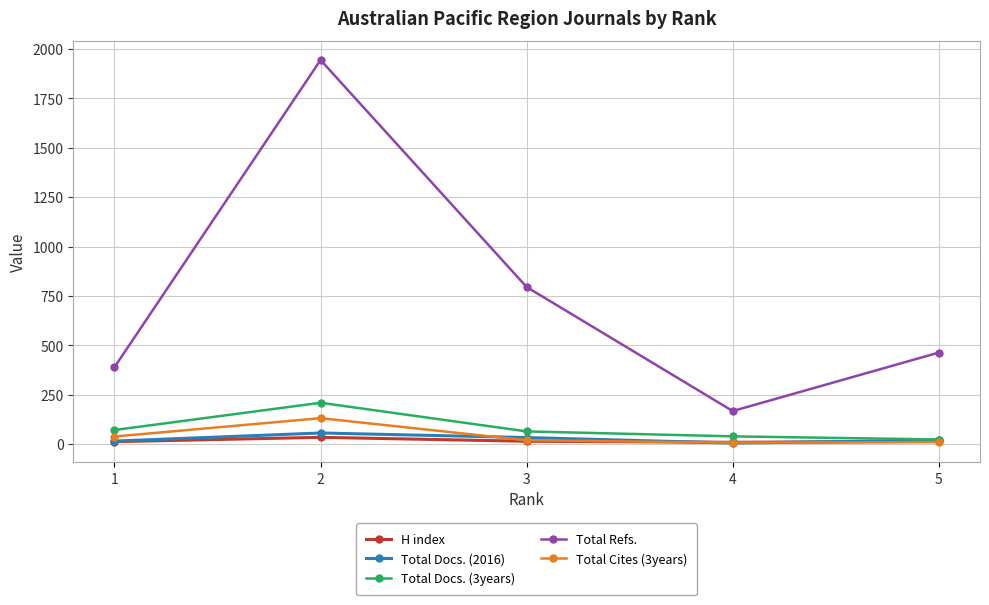

The value of Total Docs. (2016) at 2 is 56. True or false?

True